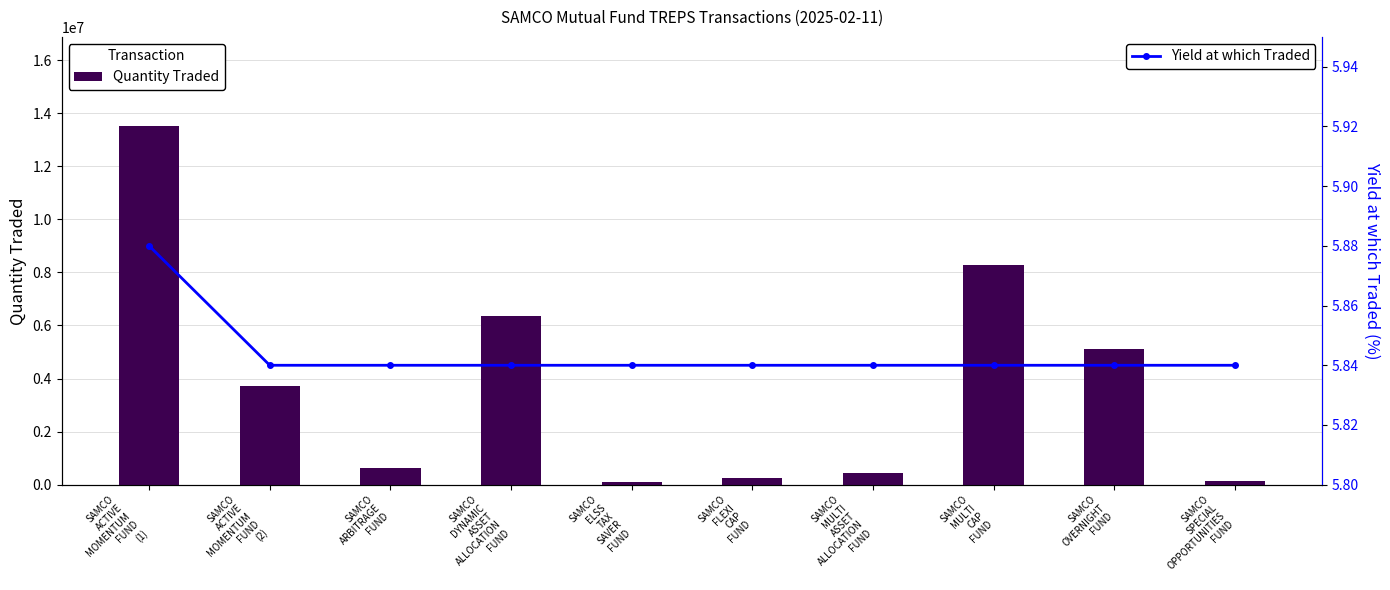

What is the value of the Yield at which Traded bar at the 4th from the left?

5.8